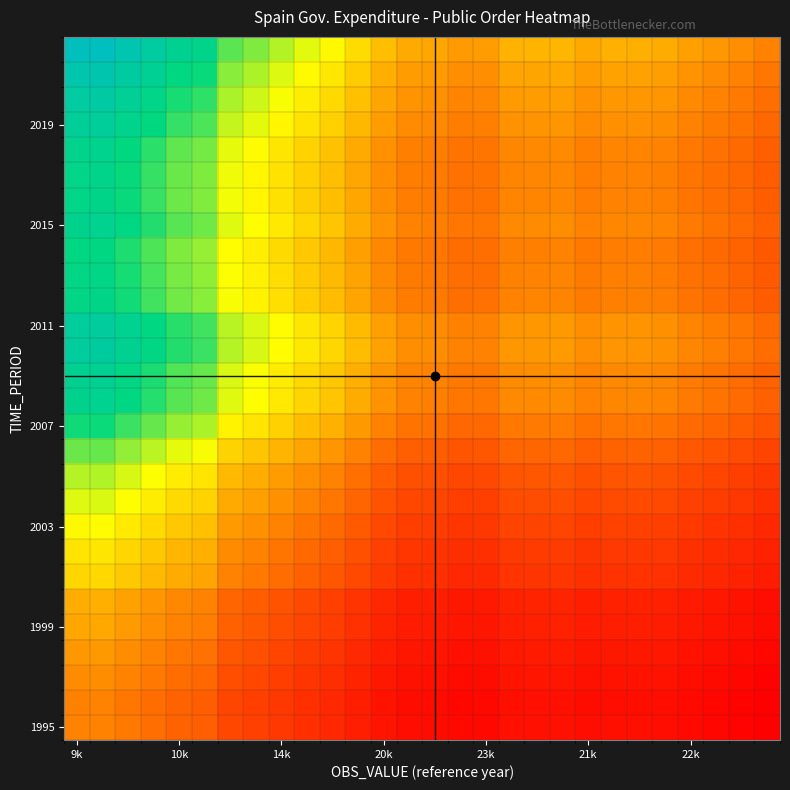

What is the smallest value displayed?

0.3